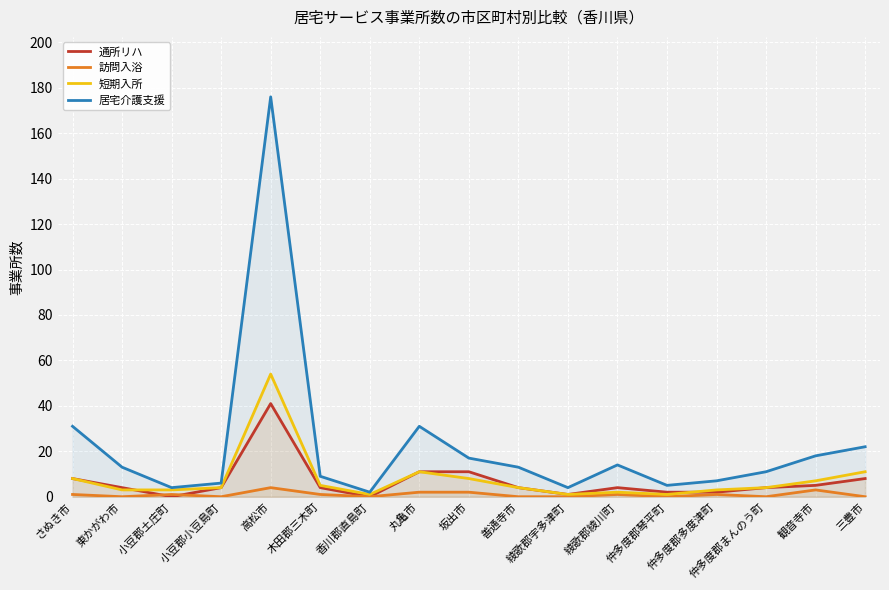

At which category does the chart reach its peak across all series?

高松市